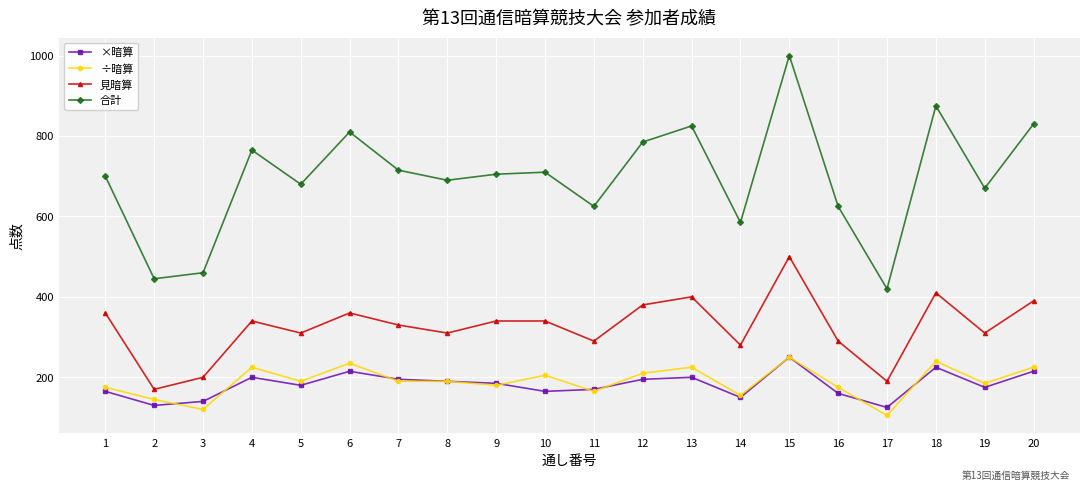

Is the value of ÷暗算 at 17 greater than the value of 見暗算 at 20?

No